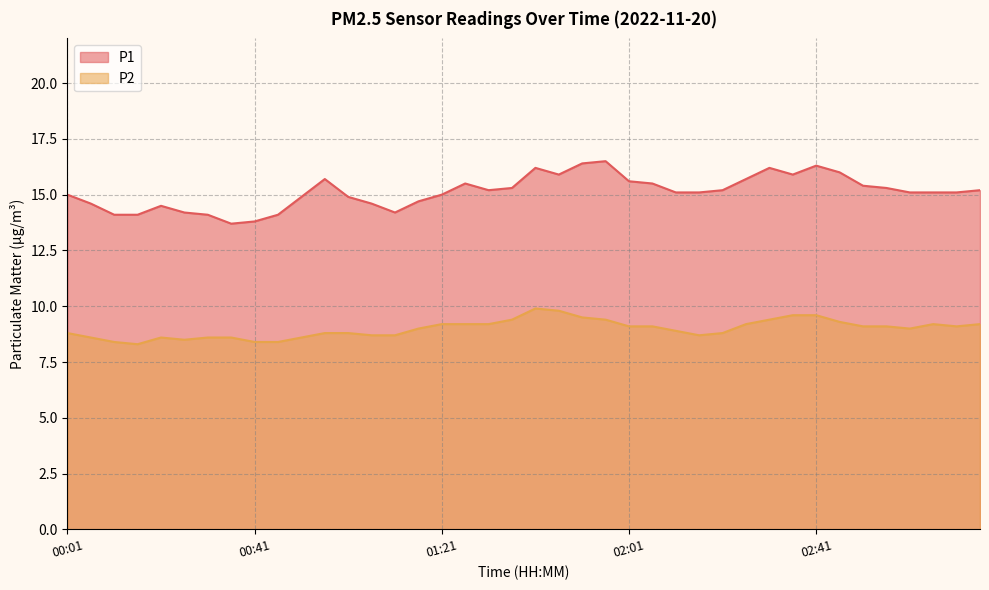

Reading left to right, what are all the values shown in this chart?

P1: 15.0	14.6	14.1	14.1	14.5	14.2	14.1	13.7	13.8	14.1	14.9	15.7	14.9	14.6	14.2	14.7	15.0	15.5	15.2	15.3	16.2	15.9	16.4	16.5	15.6	15.5	15.1	15.1	15.2	15.7	16.2	15.9	16.3	16.0	15.4	15.3	15.1	15.1	15.1	15.2
P2: 8.8	8.6	8.4	8.3	8.6	8.5	8.6	8.6	8.4	8.4	8.6	8.8	8.8	8.7	8.7	9.0	9.2	9.2	9.2	9.4	9.9	9.8	9.5	9.4	9.1	9.1	8.9	8.7	8.8	9.2	9.4	9.6	9.6	9.3	9.1	9.1	9.0	9.2	9.1	9.2